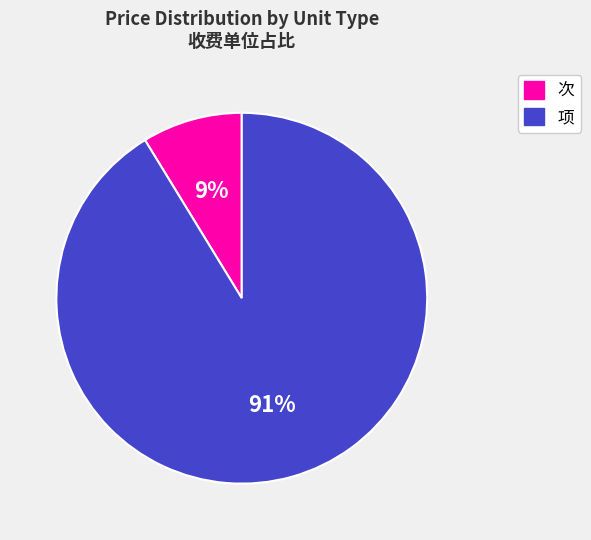

Which has a higher value, 项 or 次?

项